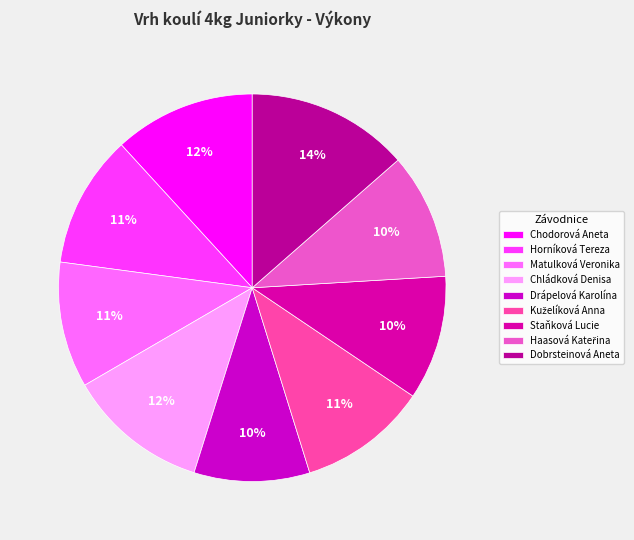

How many slices are in this pie chart?

9